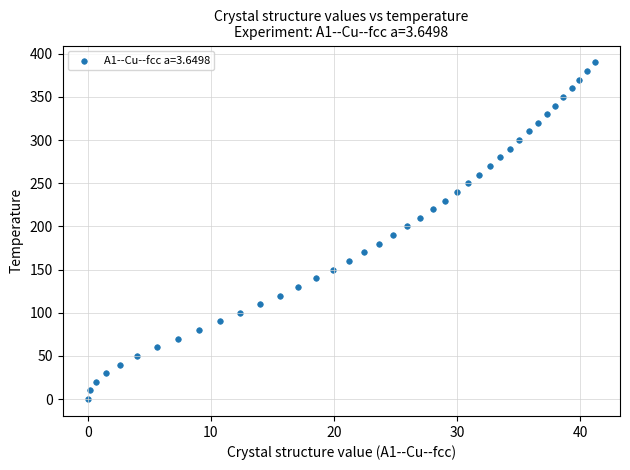

What is the range of Y values (max minus min)?

390